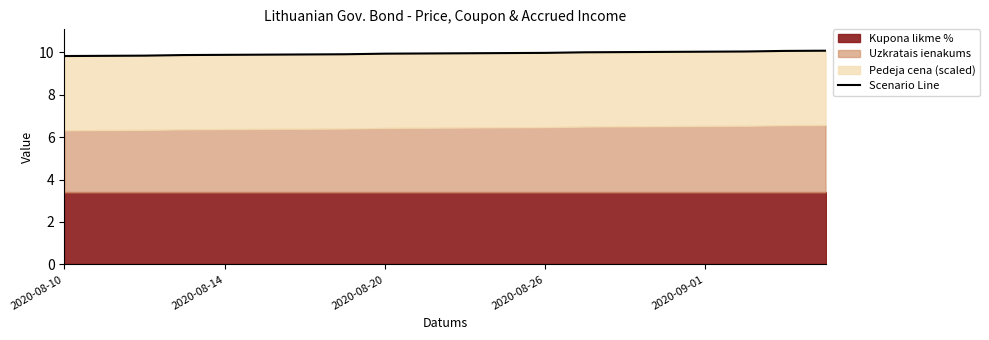

The value at 11 is 15.6. True or false?

False